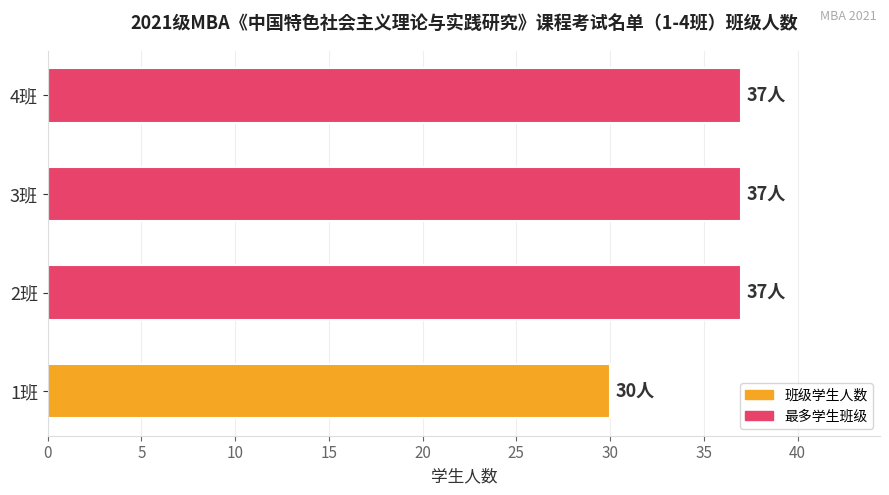

Count the number of categories in the chart.

4